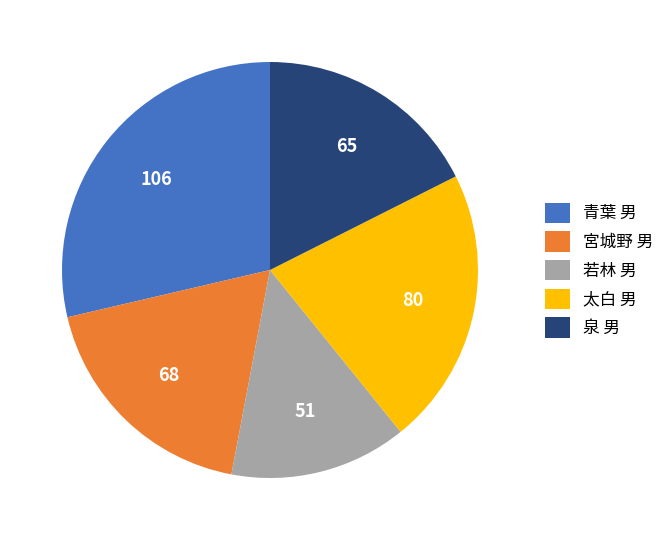

Is the sum of 若林 男 and 宮城野 男 greater than half?

No